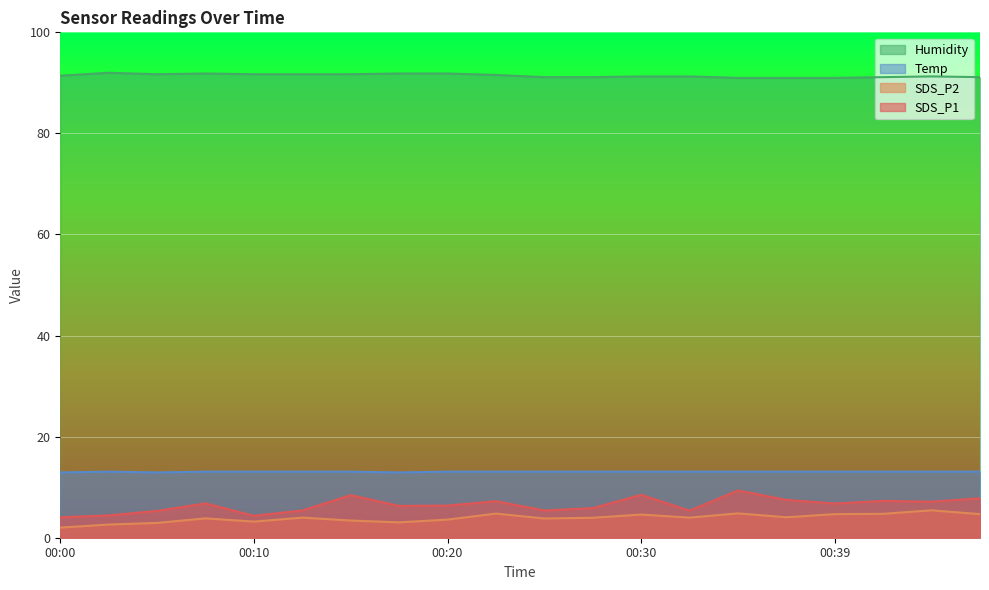

True or false: SDS_P2 and SDS_P1 intersect in this chart.

False